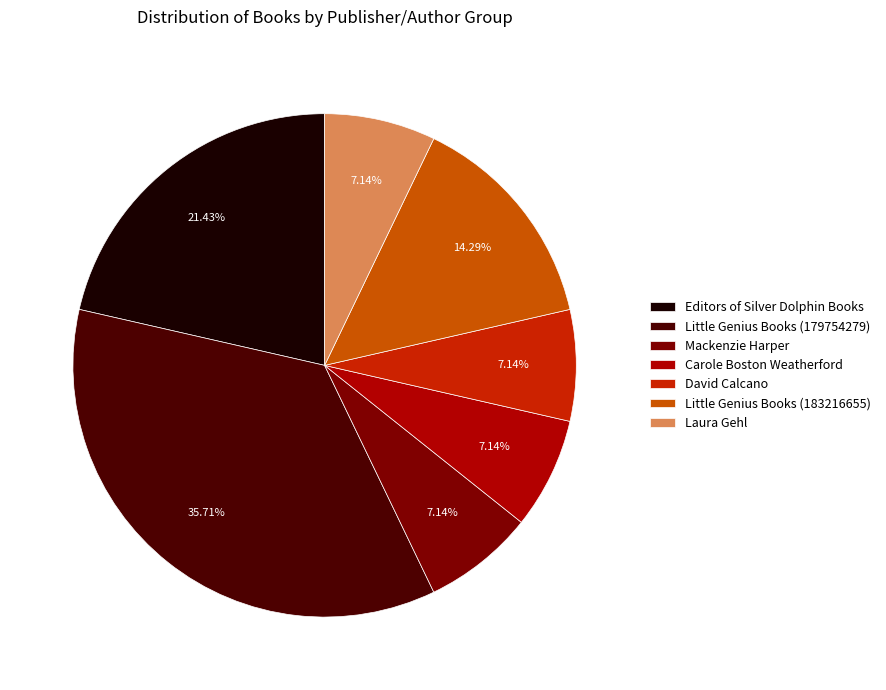

Is there any slice that represents more than half of the pie?

No